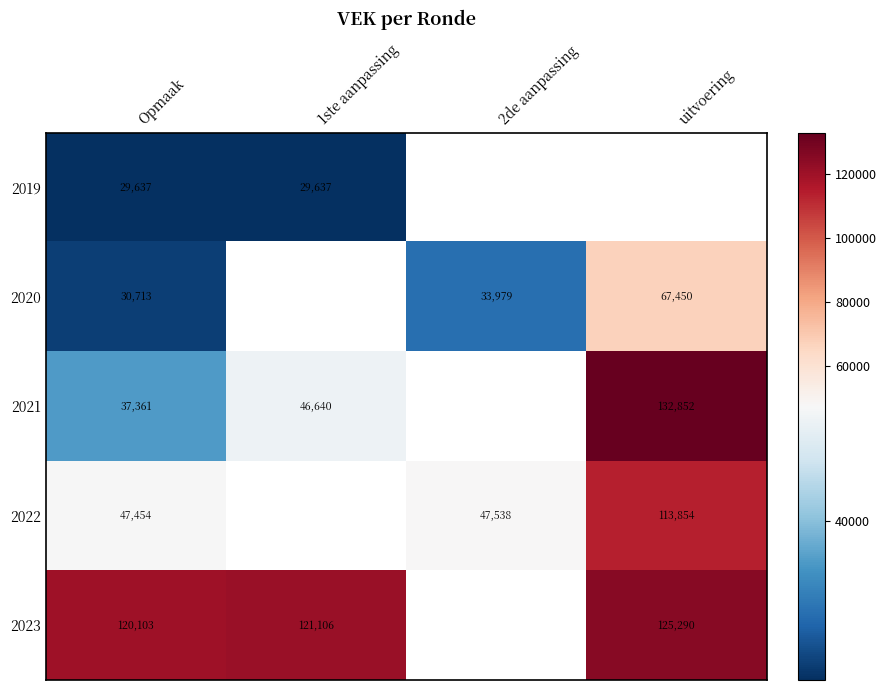

Between uitvoering and 1ste aanpassing, which is larger?

1ste aanpassing